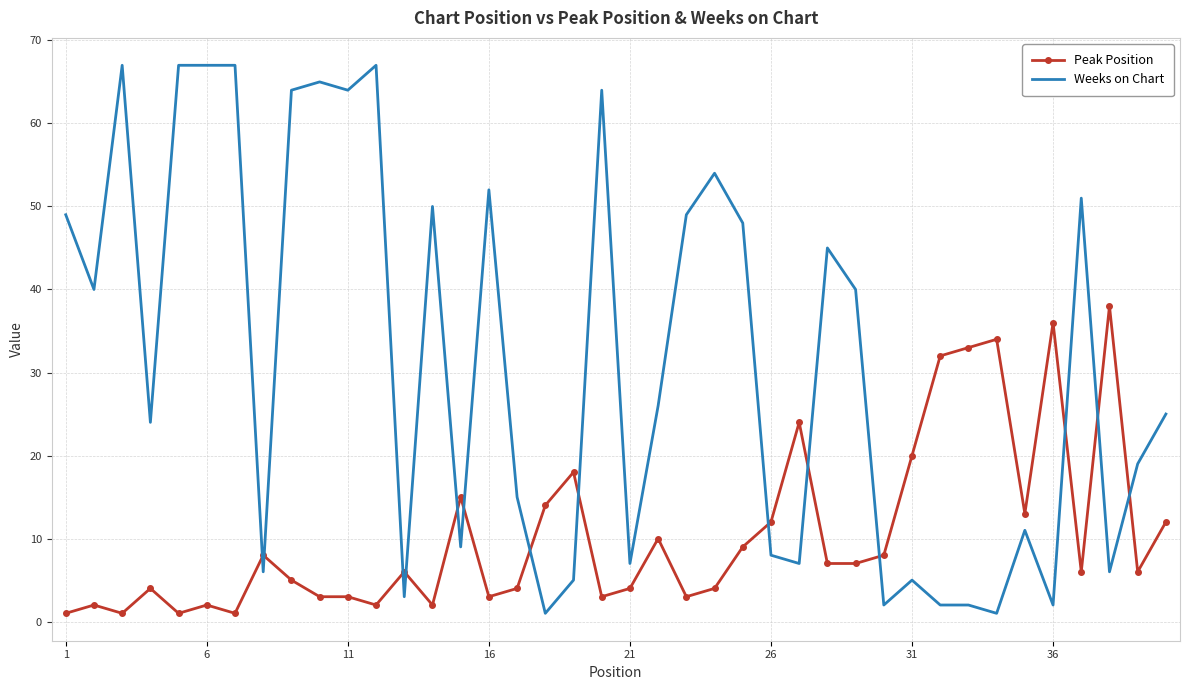

How many times do Peak Position and Weeks on Chart cross each other?

14